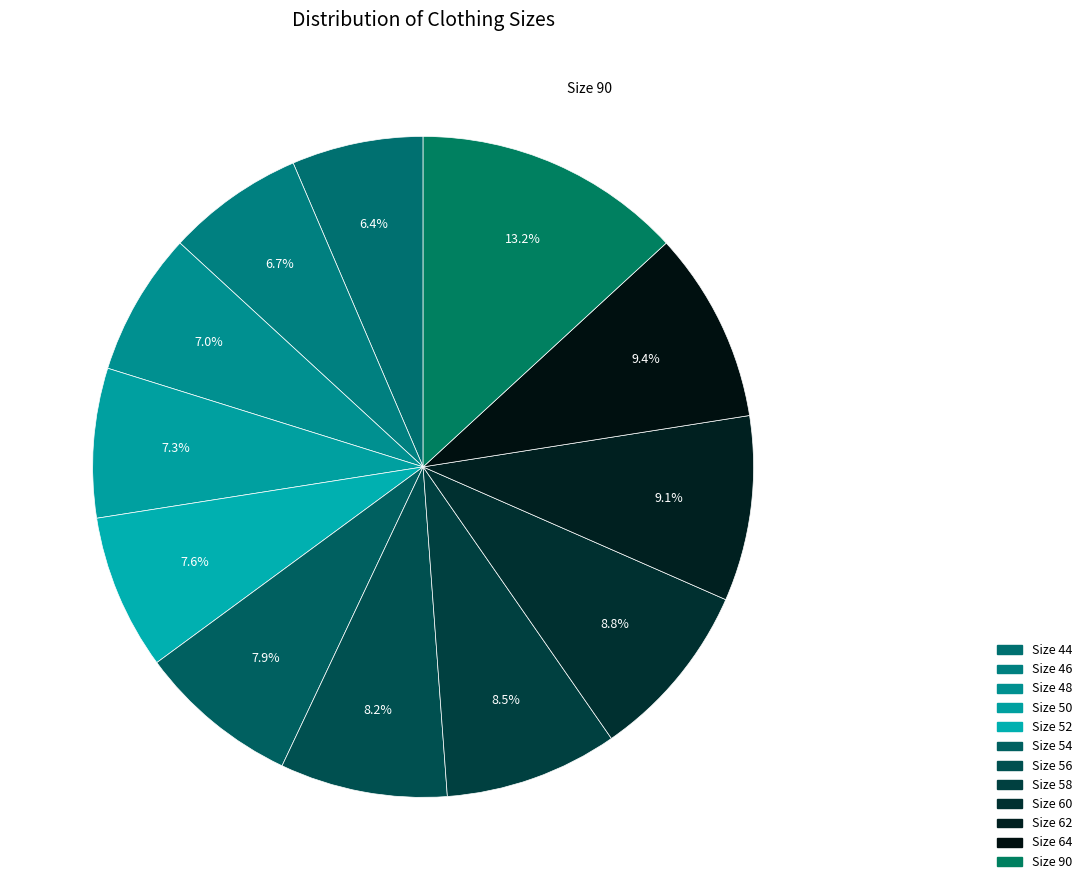

Count the number of slices in the pie.

12